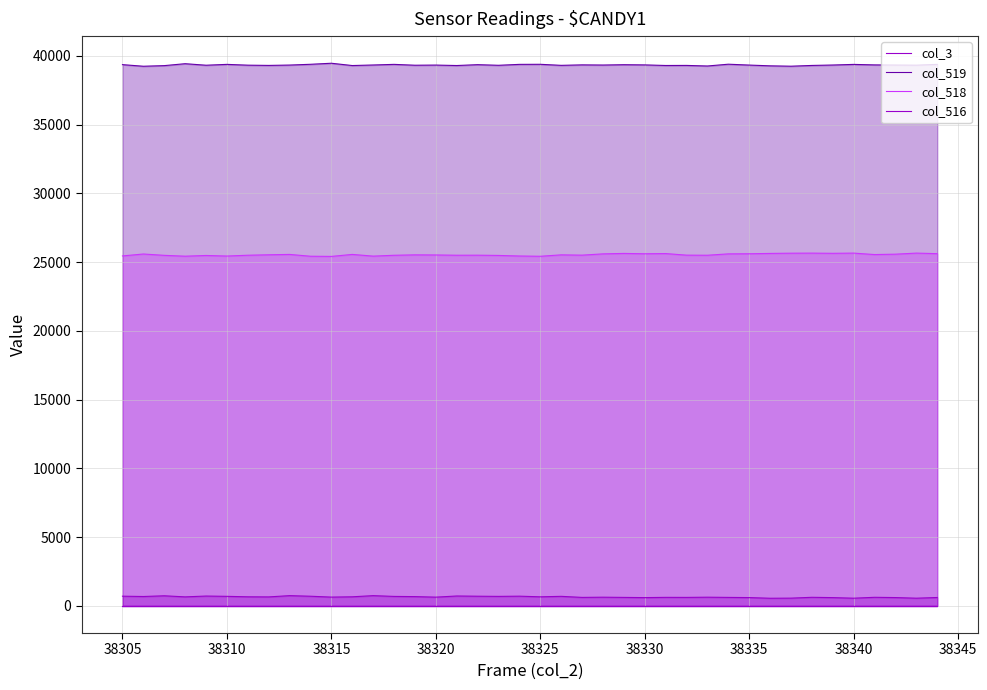

What is the sum of all col_516 values?

26064